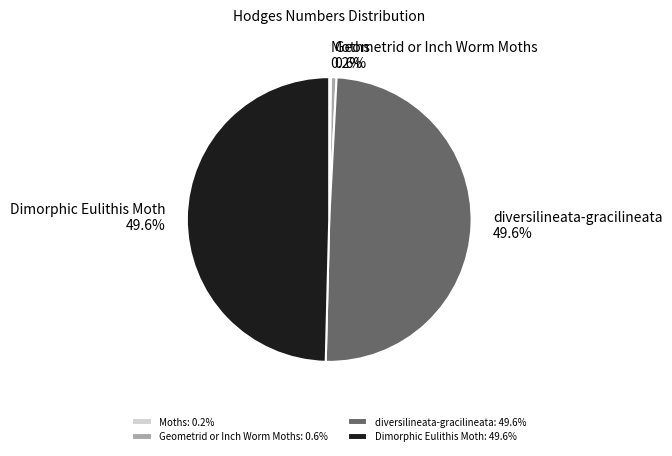

What percentage is NOT represented by Dimorphic Eulithis Moth?

50.4%